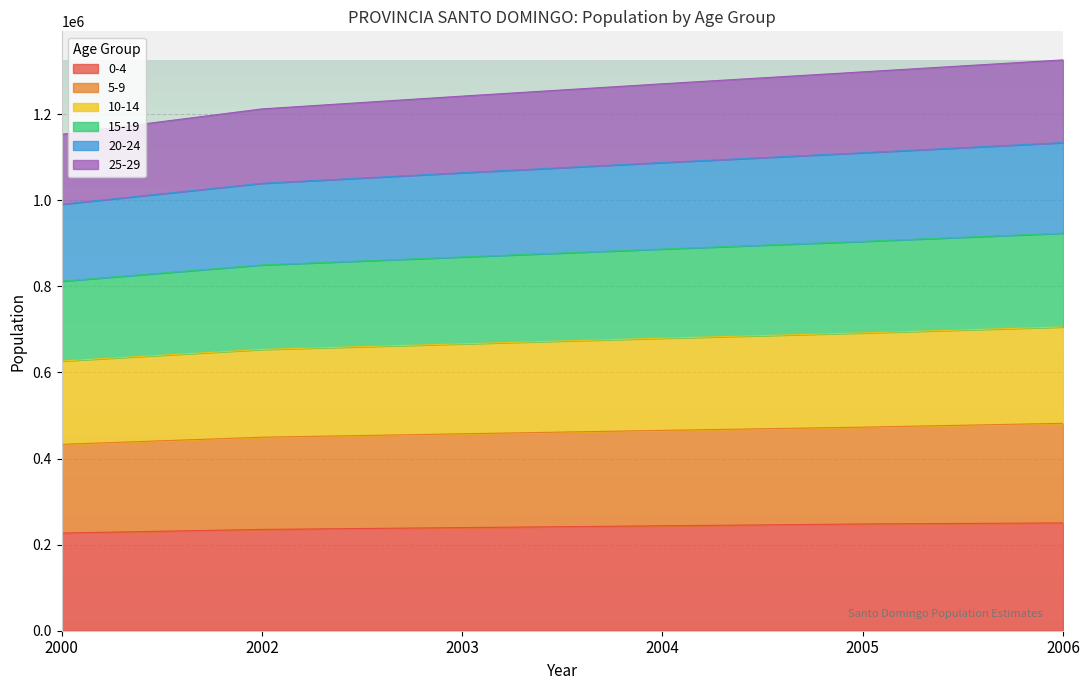

What is the lowest value of the 0-4 series?

226941.0